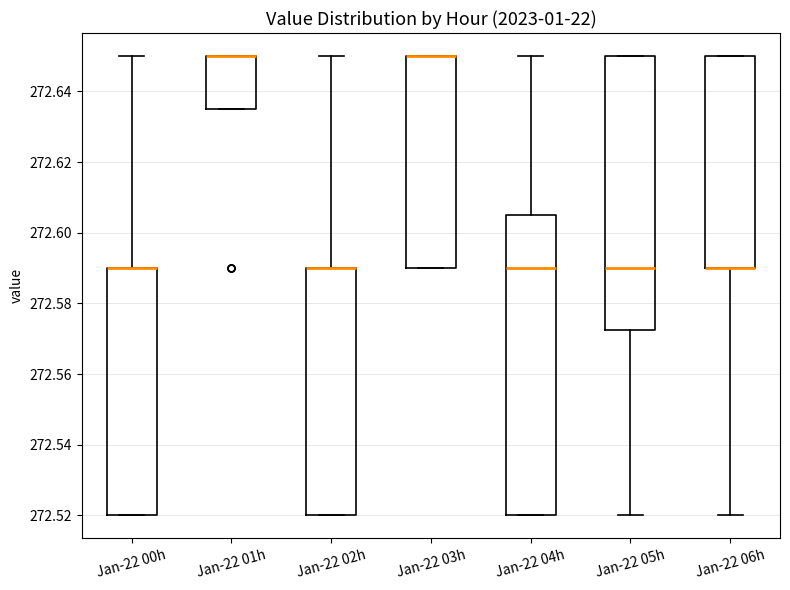

Where does the lower whisker of the box for Jan-22 05h end on the y-axis? The values are not printed on the chart, so give them approximately, as read against the axis.

272.520